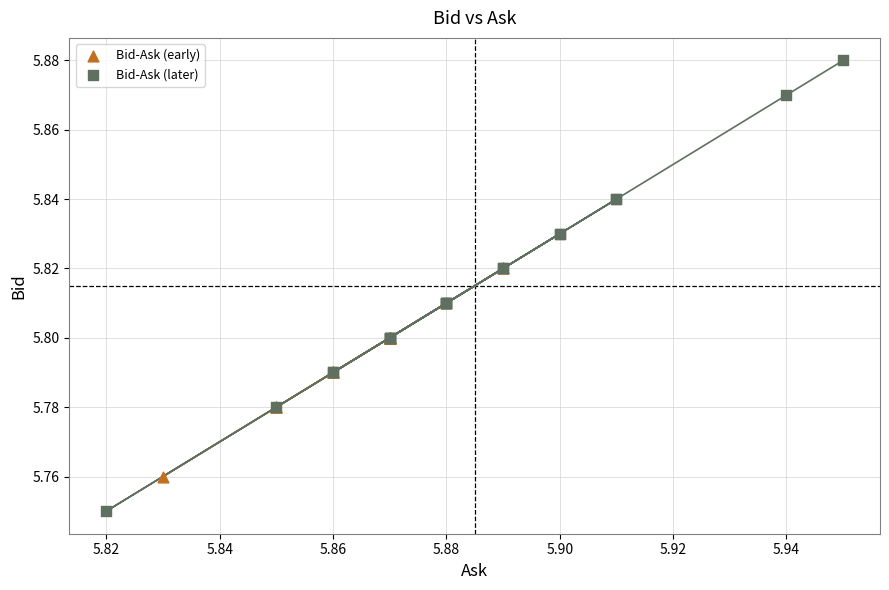

Which series reaches the minimum Y coordinate?

Bid-Ask (later)